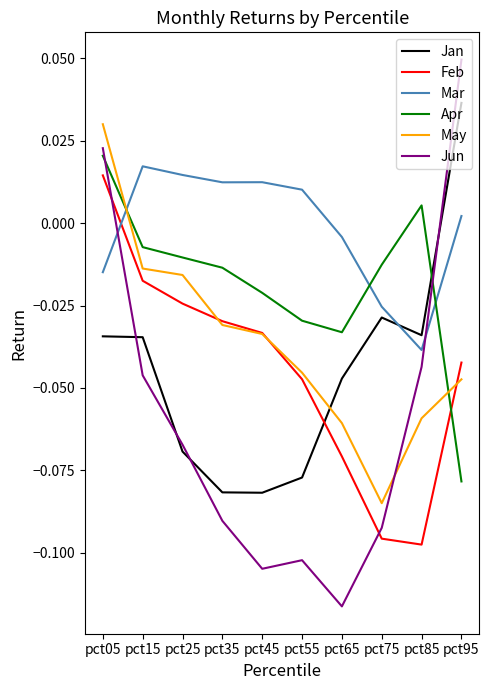

Which series has the largest total across all categories?

Mar